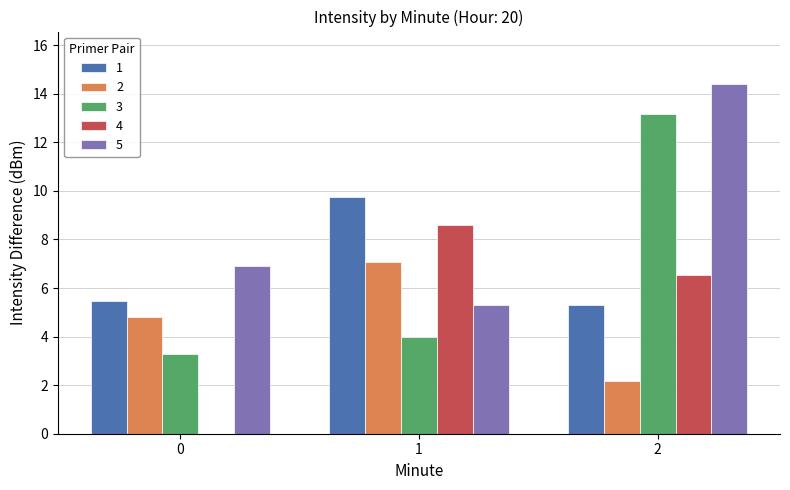

Is it true that 1 equals 5.5 at 0?

True